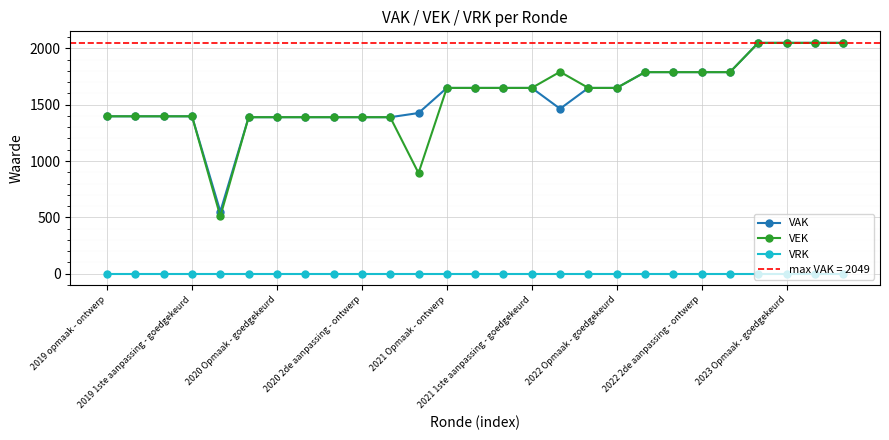

True or false: VEK has more than 0 points higher than both neighbors.

True